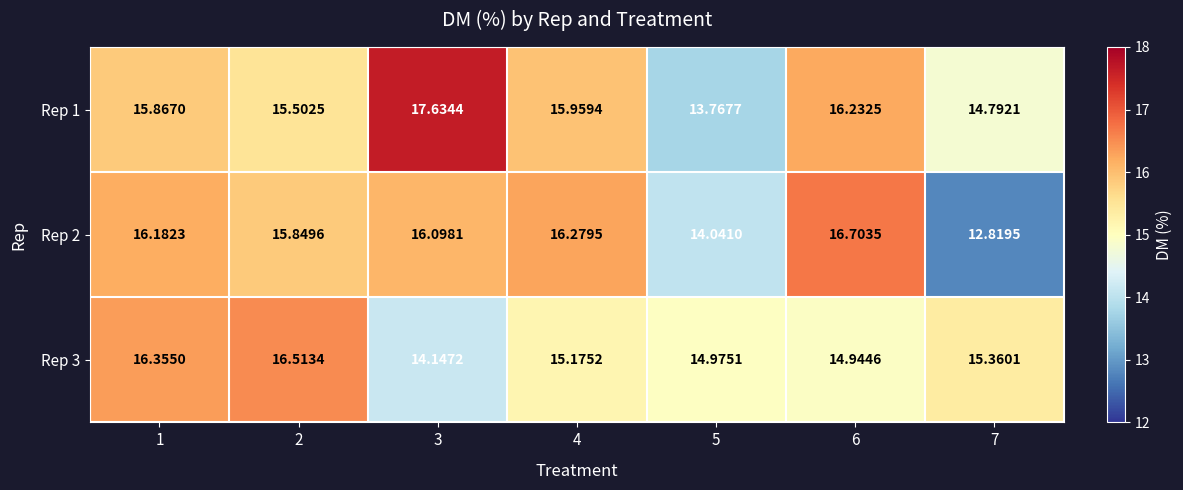

Is the value of Rep 3 at 1 greater than the value of Rep 1 at 4?

Yes